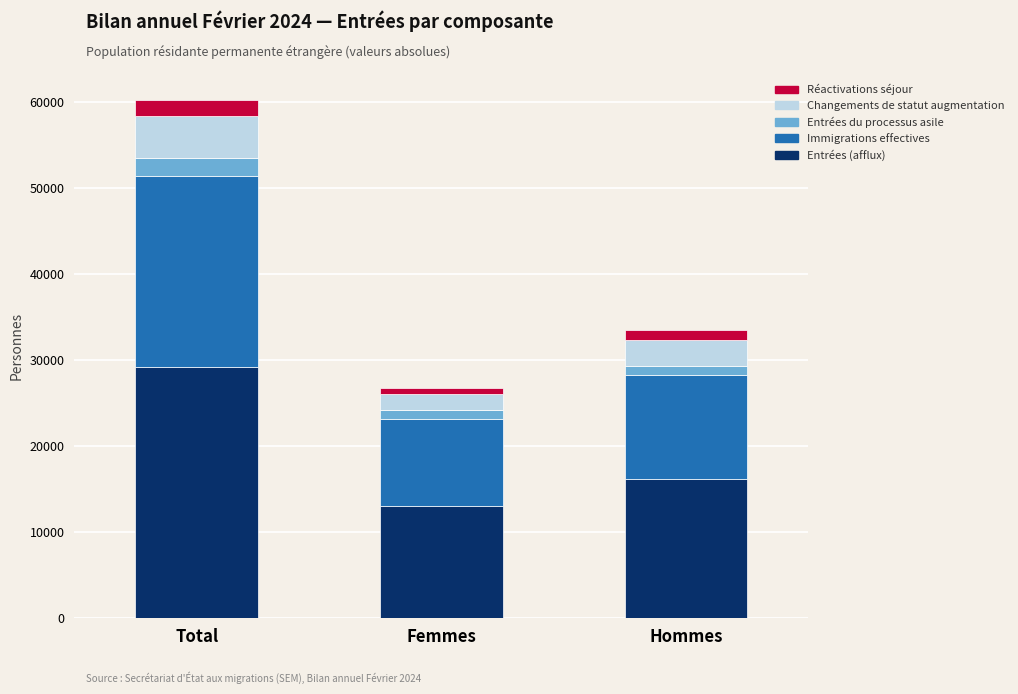

True or false: Entrées (afflux) has a value of 8050 at Hommes.

False